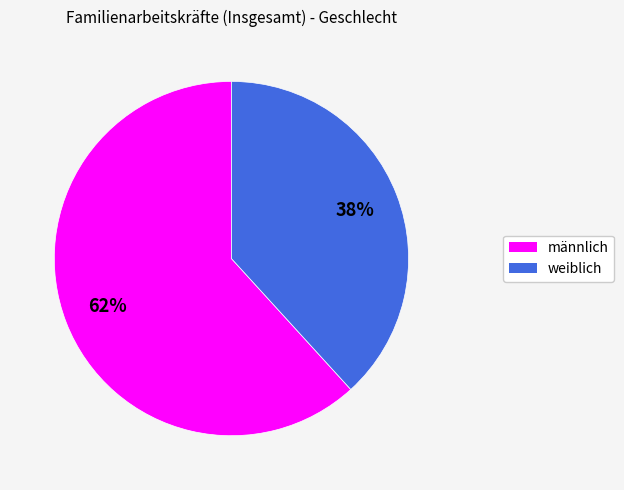

To the nearest percent, what is the average slice percentage?

50%